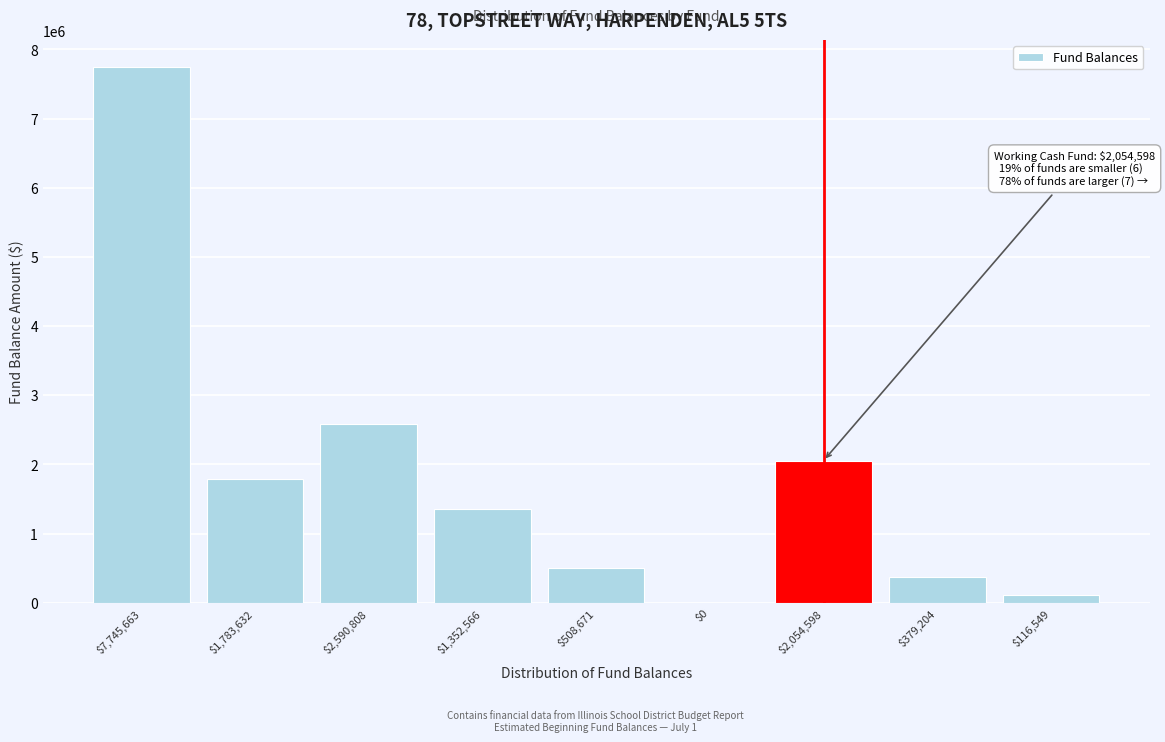

What is the sum of all values?

16531691